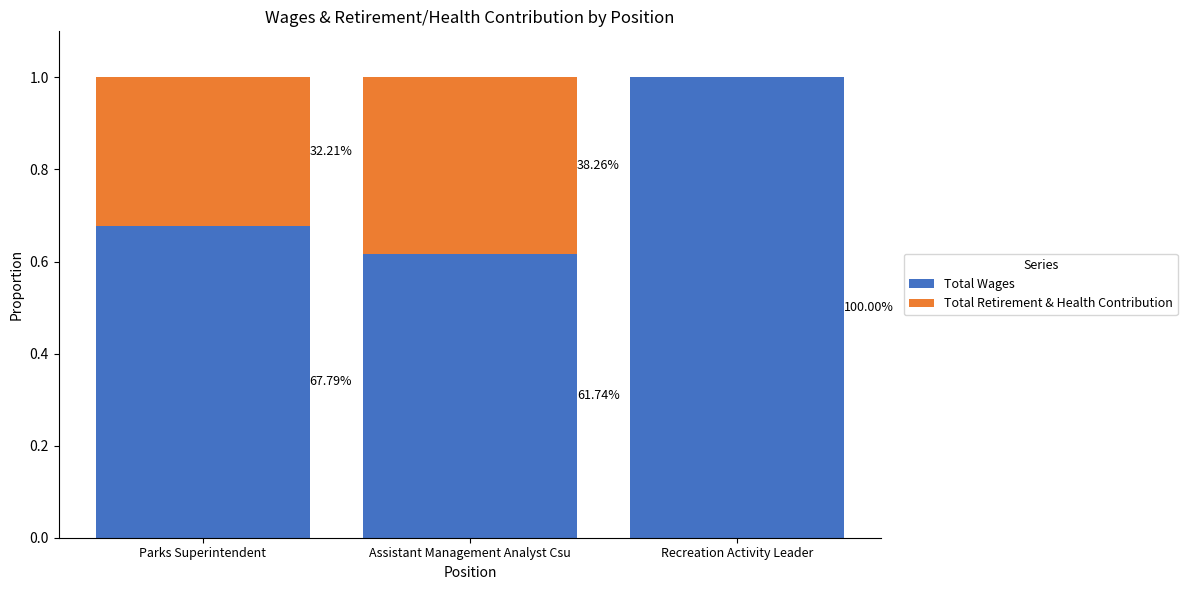

What is the label of the 1st bar from the right?

Recreation Activity Leader